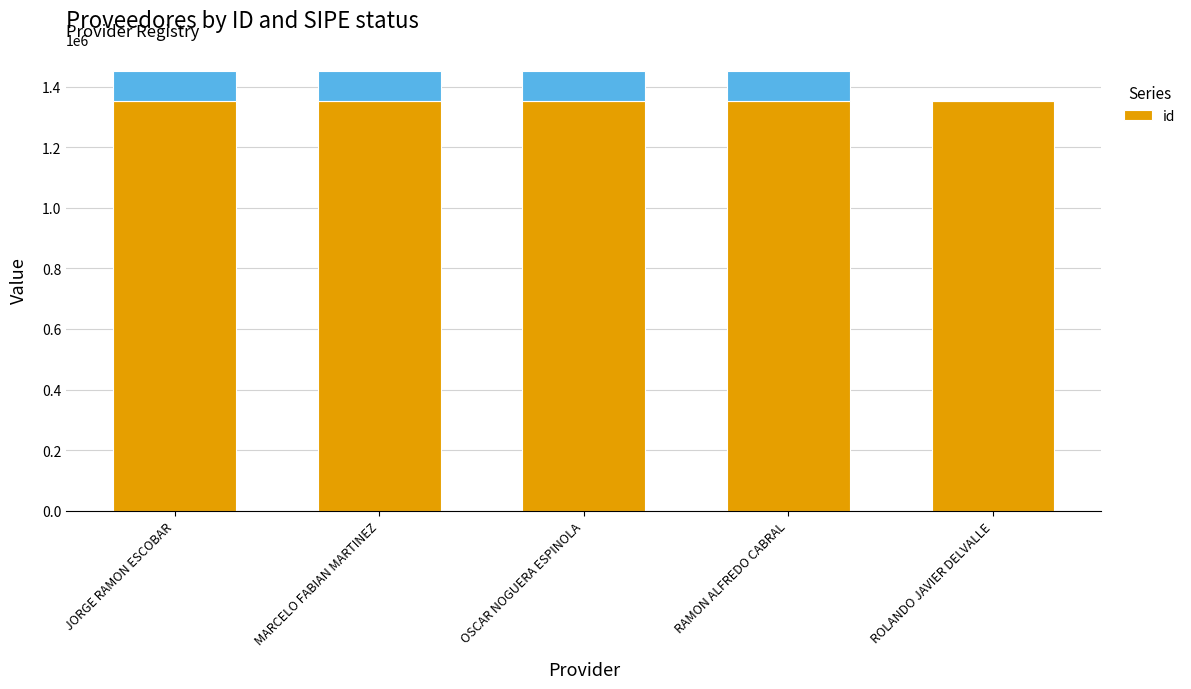

What position from the left is ROLANDO JAVIER DELVALLE?

5